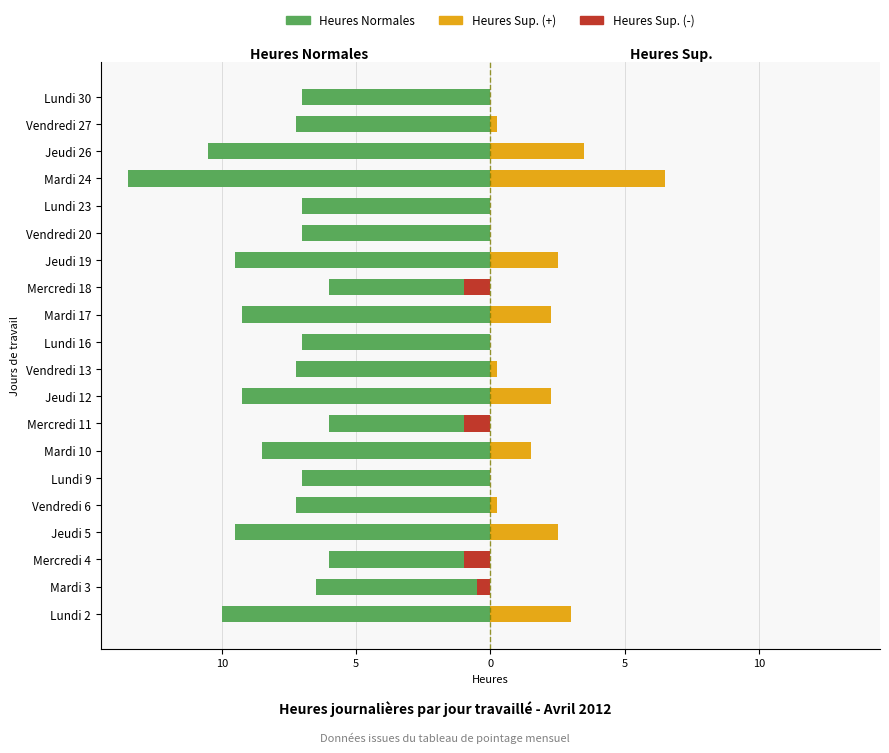

What is the difference between the second highest and second lowest values in the Heures Sup. (négatives) series?

1.0